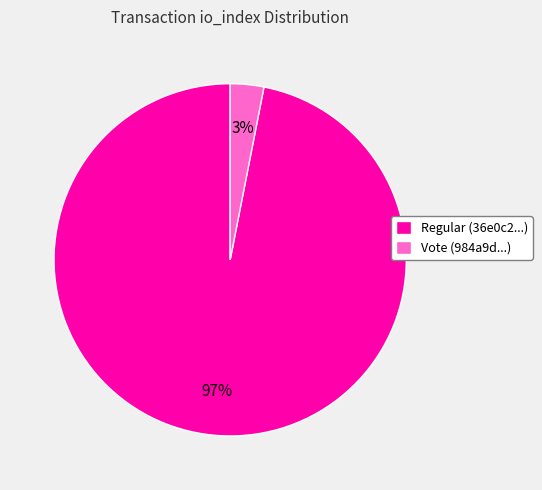

The Regular (36e0c2...) slice represents 97% of the pie. True or false?

True